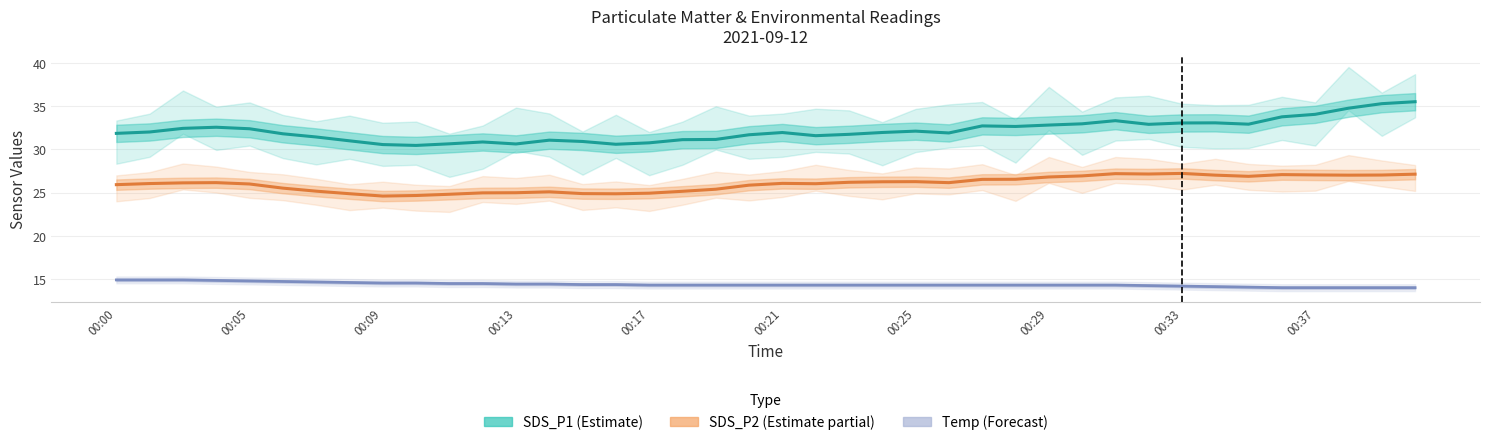

True or false: Temp (Forecast) has a value of 3.4 at 00:09.

False